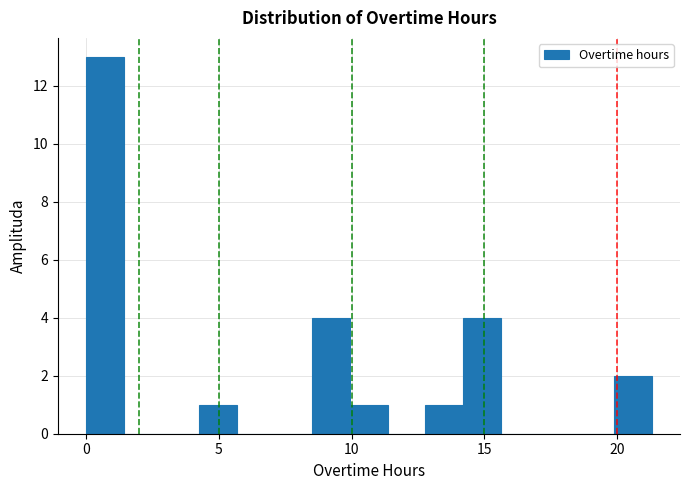

Around what value on the x-axis is the tallest bar? Give the approximate position of its centre, as read against the axis.

0.5